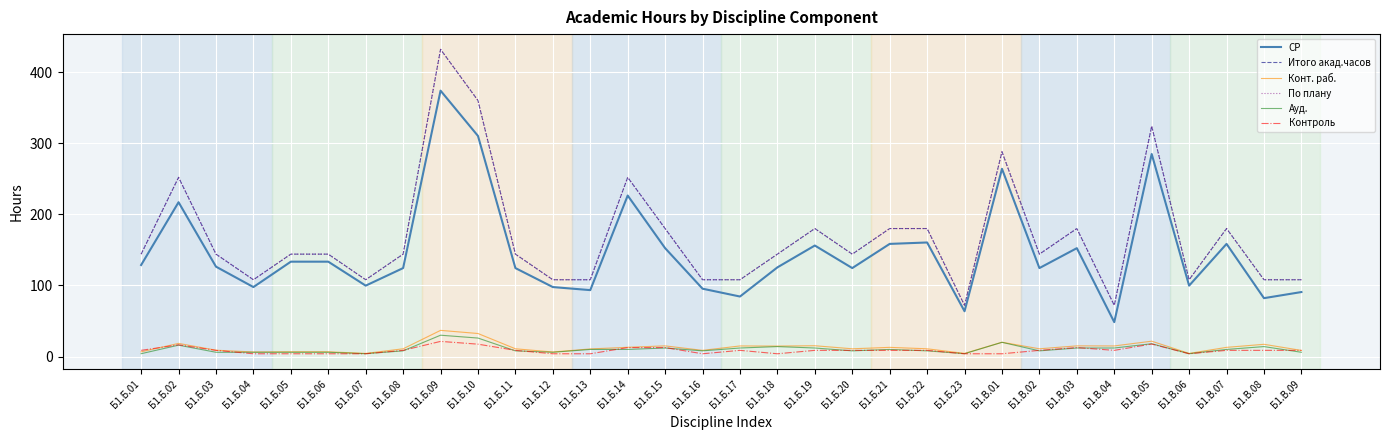

What are all the series names shown in the legend?

СР, Итого акад.часов, Конт. раб., По плану, Ауд., Контроль